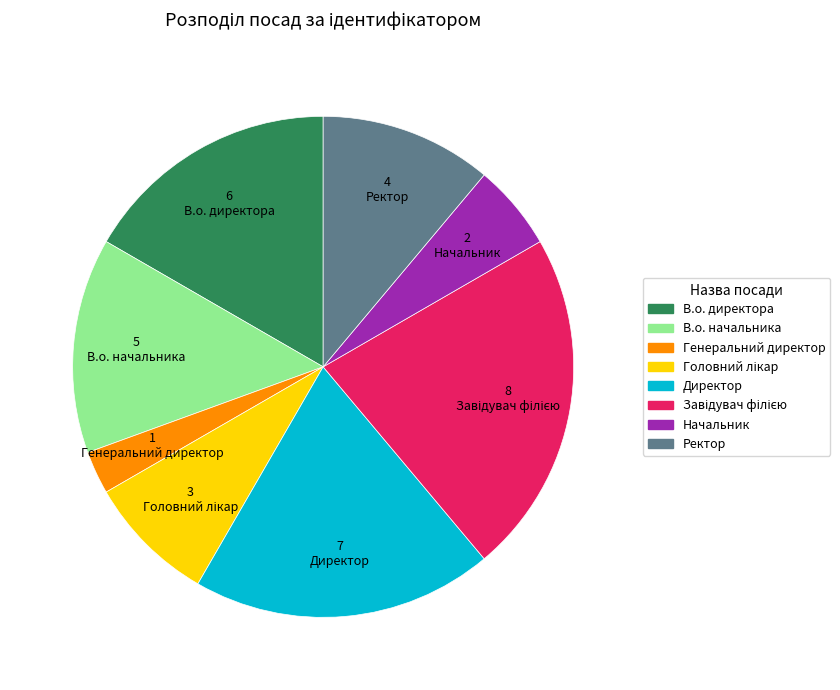

What is the smallest slice in the pie chart?

Генеральний директор